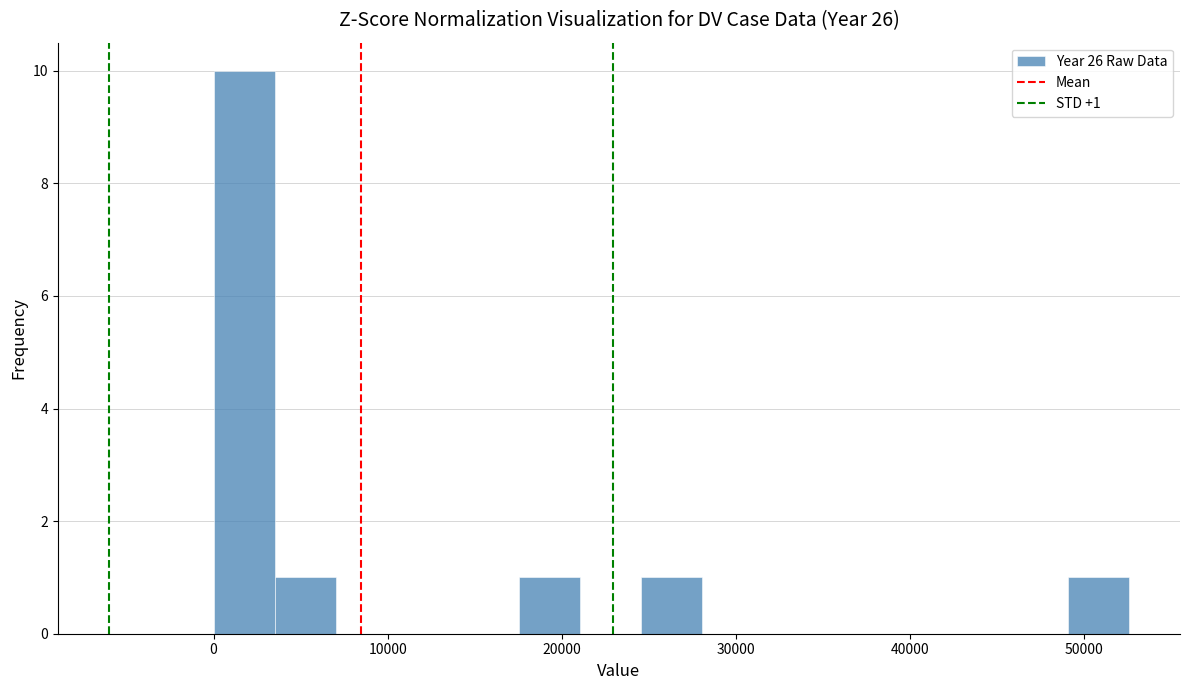

Read against the x-axis, roughly where is the centre of the tallest bar?

2000